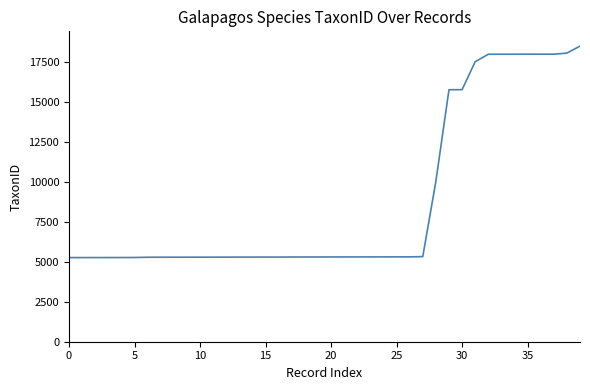

What is the difference between the maximum and minimum values?

13219